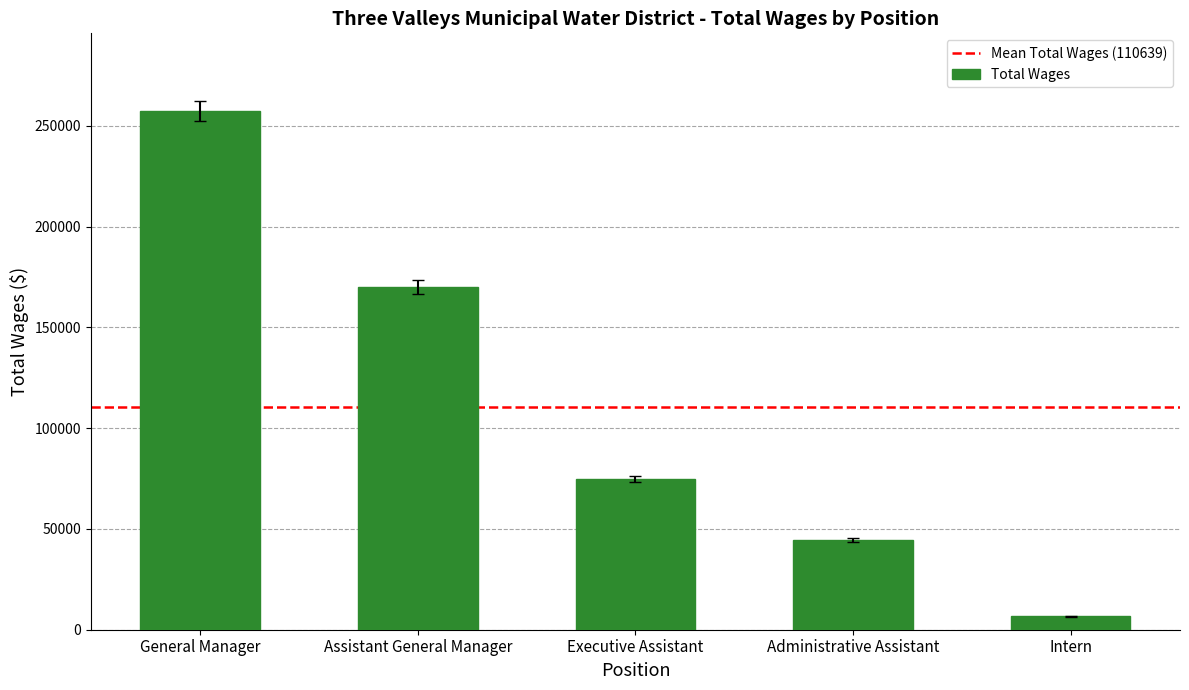

True or false: the data shows 18596.2 at Executive Assistant.

False